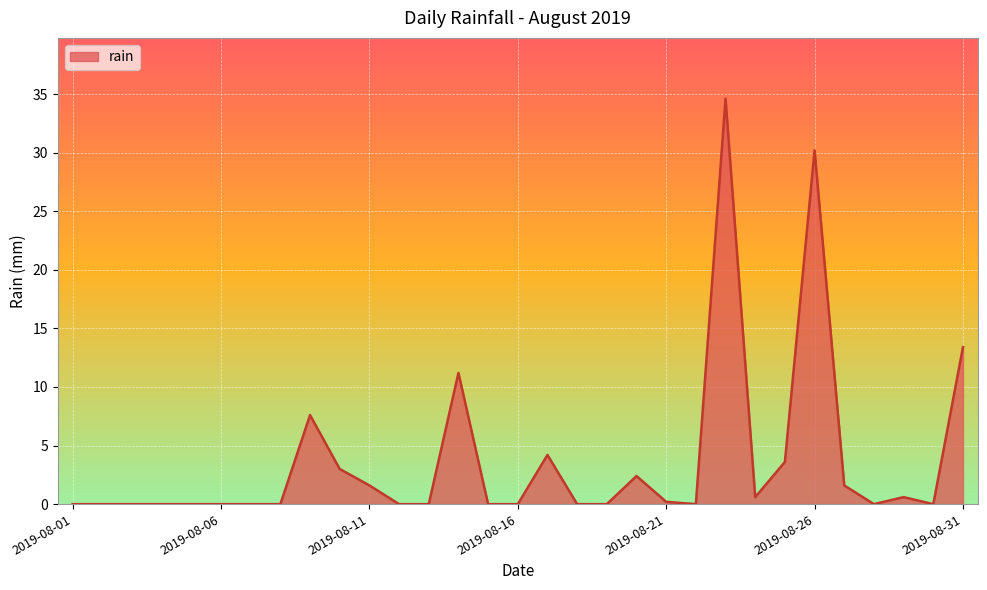

What is the average value?

3.7